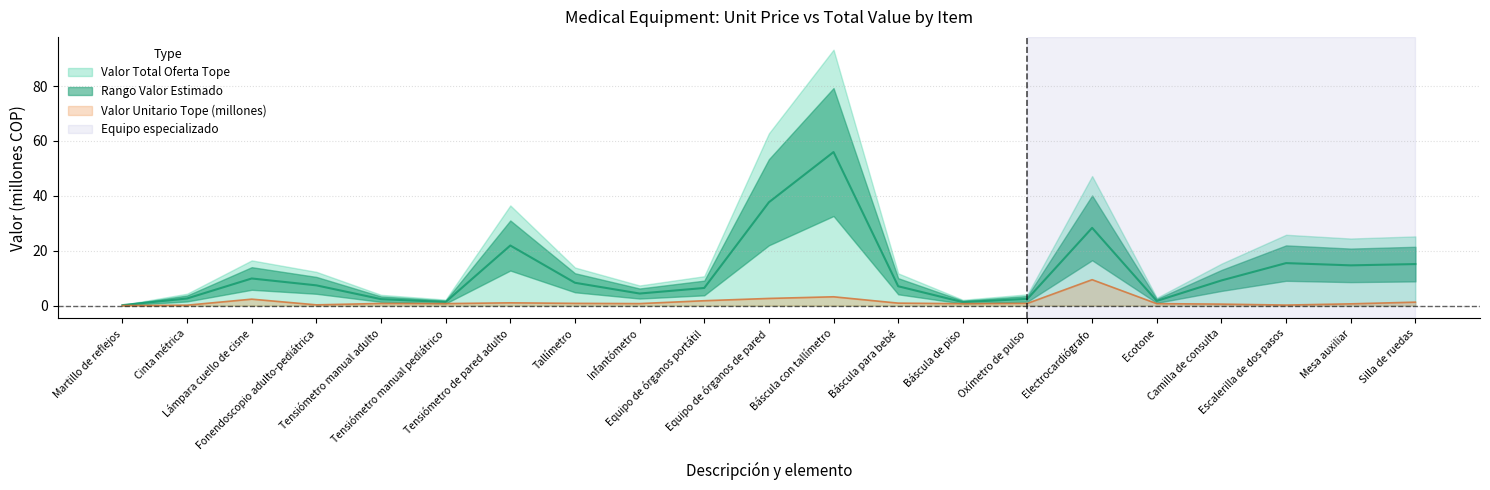

Is the value of valor_unitario at Martillo de reflejos greater than the value of valor_total at Lámpara cuello de cisne?

No